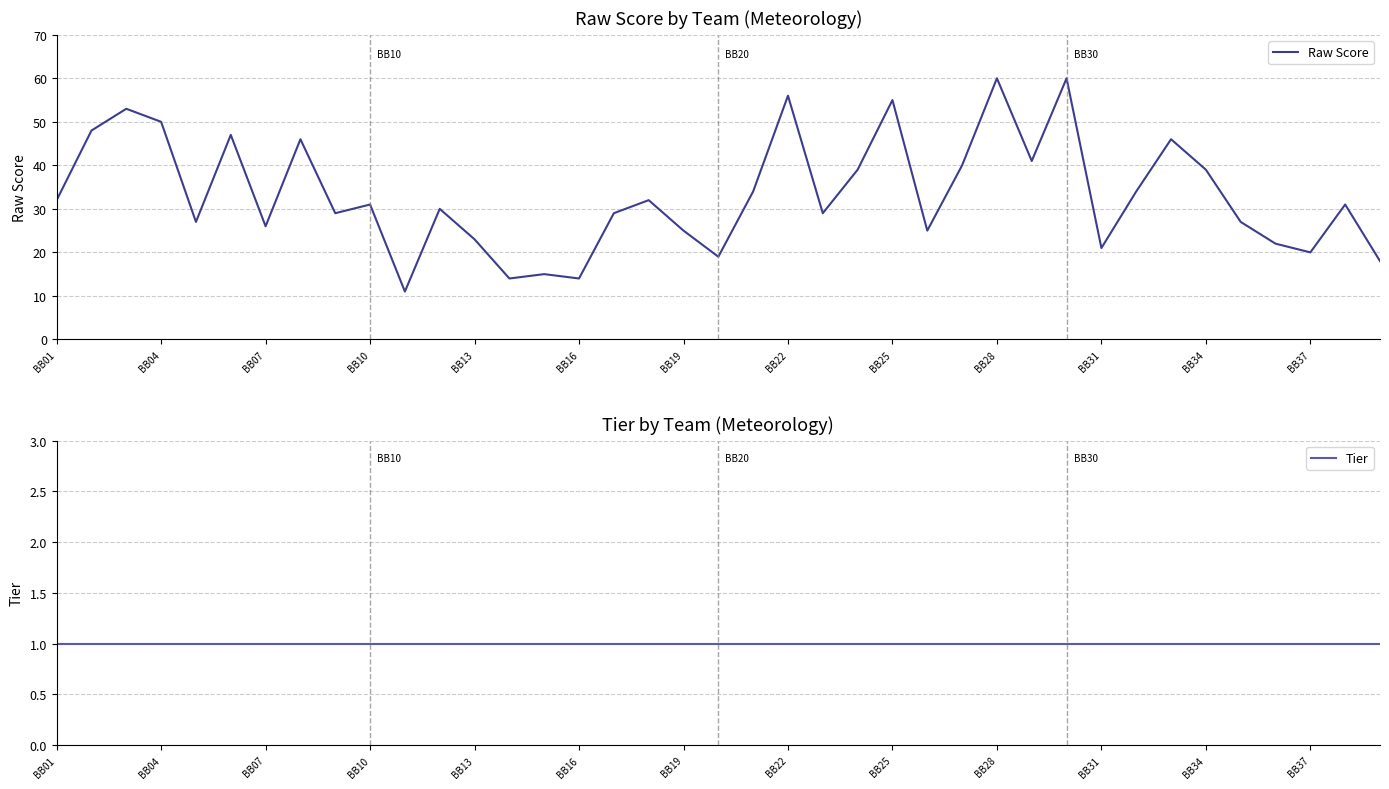

Reading right to left, what are all the values shown in this chart?

Raw Score: 18	31	20	22	27	39	46	34	21	60	41	60	40	25	55	39	29	56	34	19	25	32	29	14	15	14	23	30	11	31	29	46	26	47	27	50	53	48	32
Tier: 1	1	1	1	1	1	1	1	1	1	1	1	1	1	1	1	1	1	1	1	1	1	1	1	1	1	1	1	1	1	1	1	1	1	1	1	1	1	1